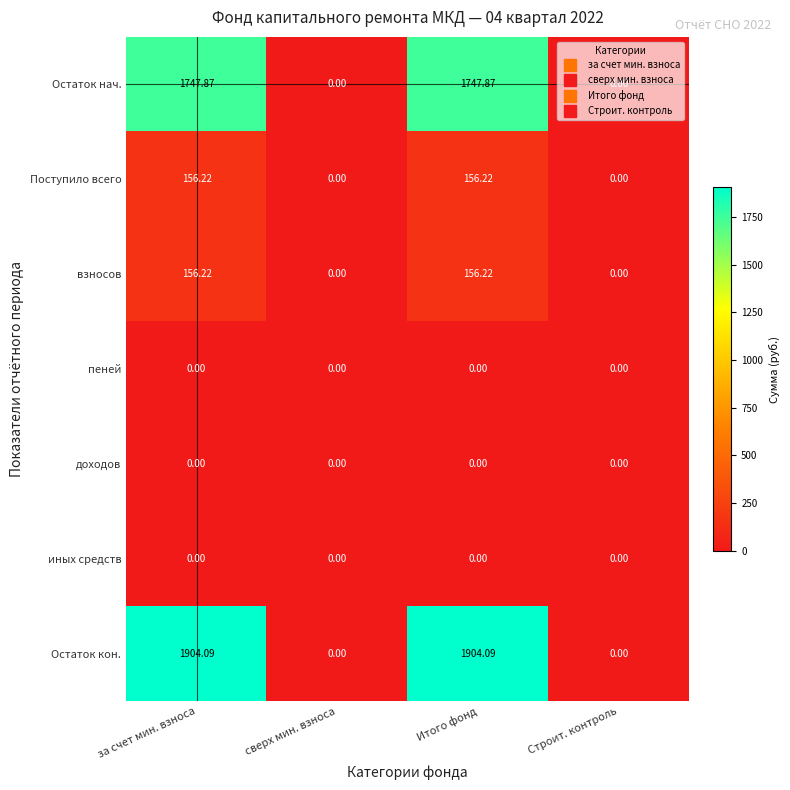

Which series has the largest total across all categories?

Остаток кон.